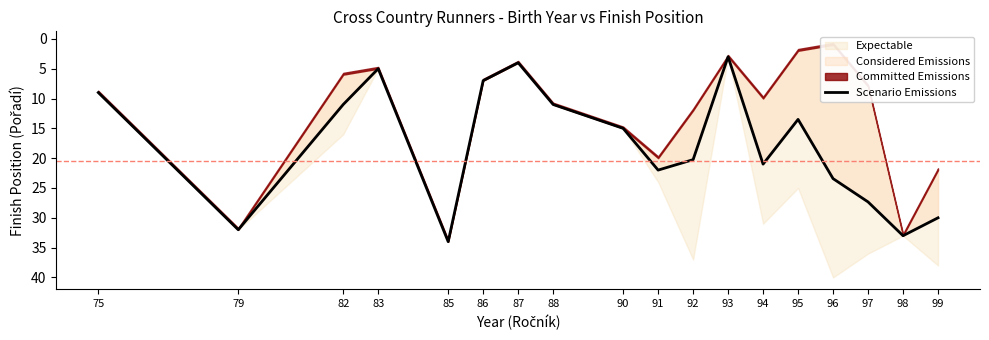

Rank the categories by value from lowest to highest.

93, 87, 83, 86, 75, 82, 88, 95, 90, 92, 94, 91, 96, 97, 99, 79, 98, 85